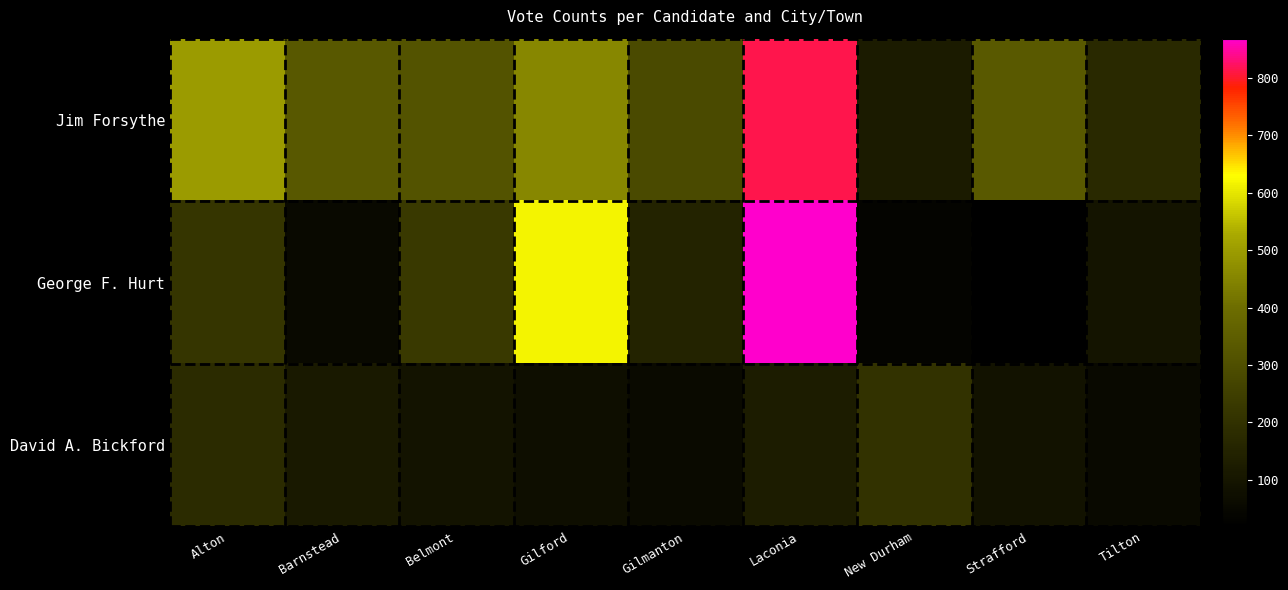

Which series has the largest total across all categories?

Jim Forsythe